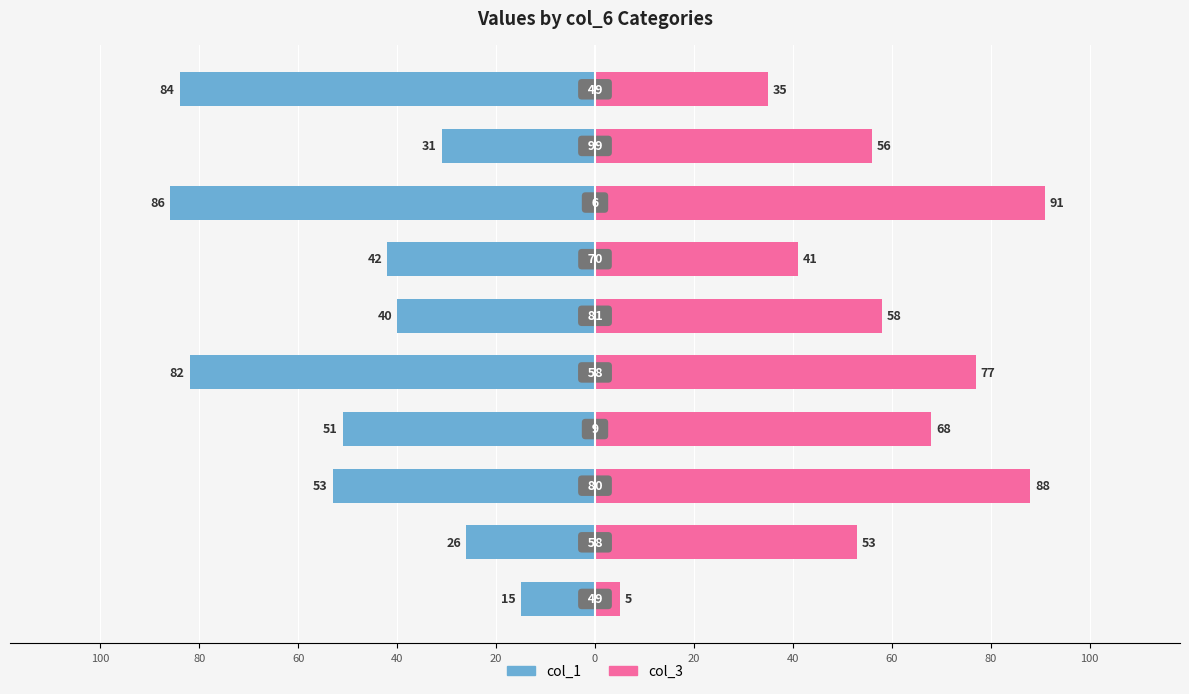

Reading left to right, extract all data points from this chart.

col_1: -15	-26	-53	-51	-82	-40	-42	-86	-31	-84
col_3: 5	53	88	68	77	58	41	91	56	35